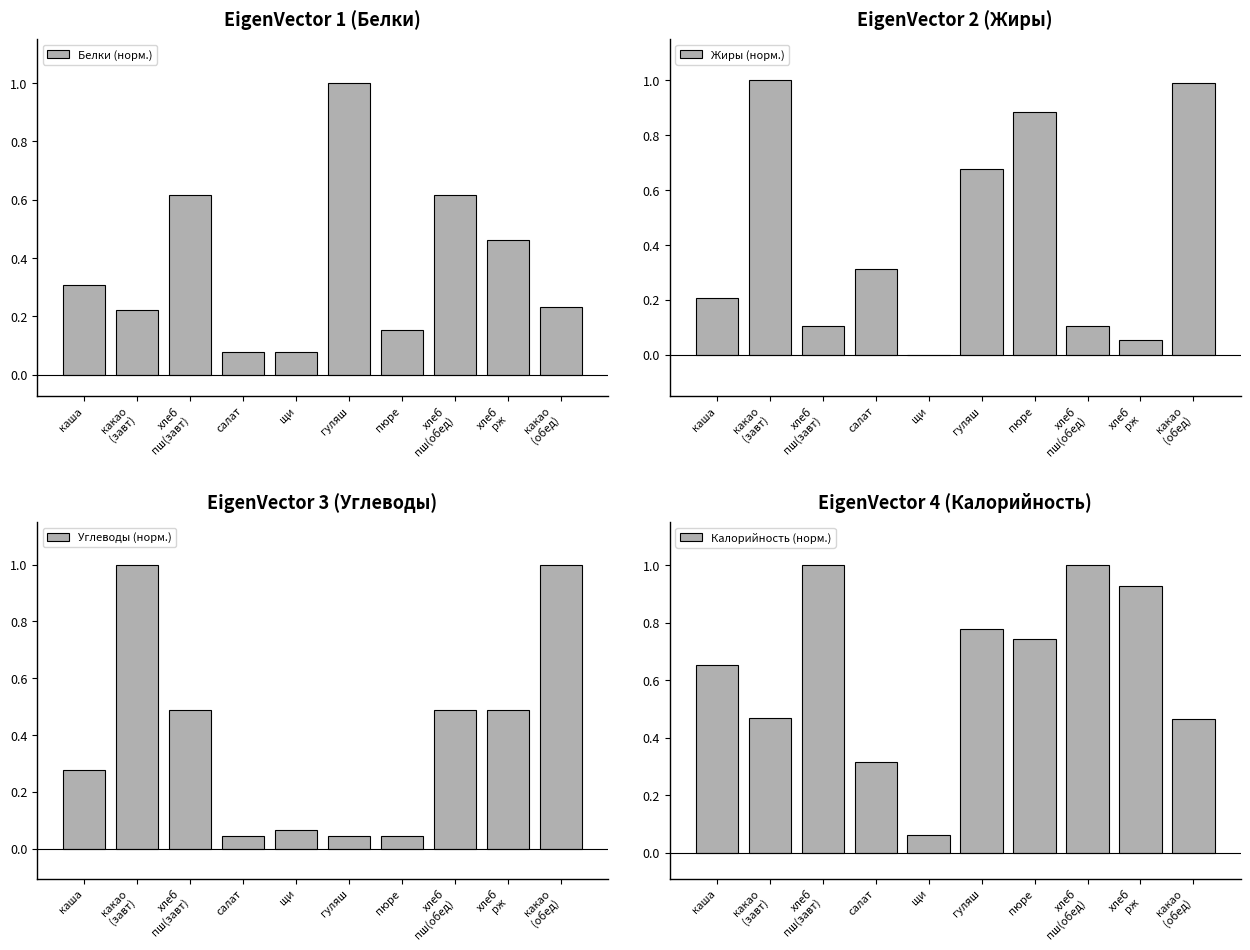

At how many categories does at least one series exceed 0?

10